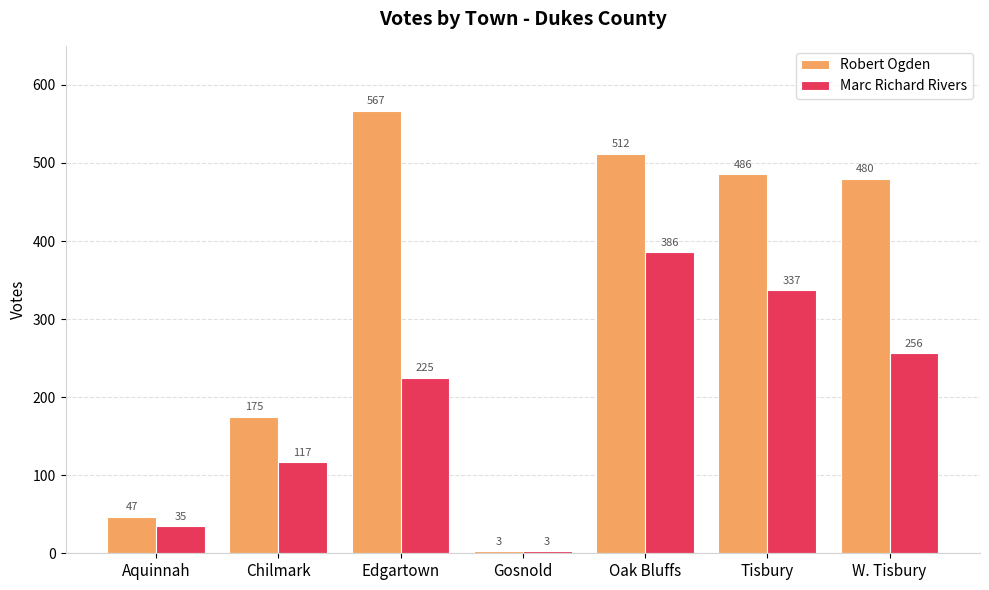

How many series are shown in this chart?

2